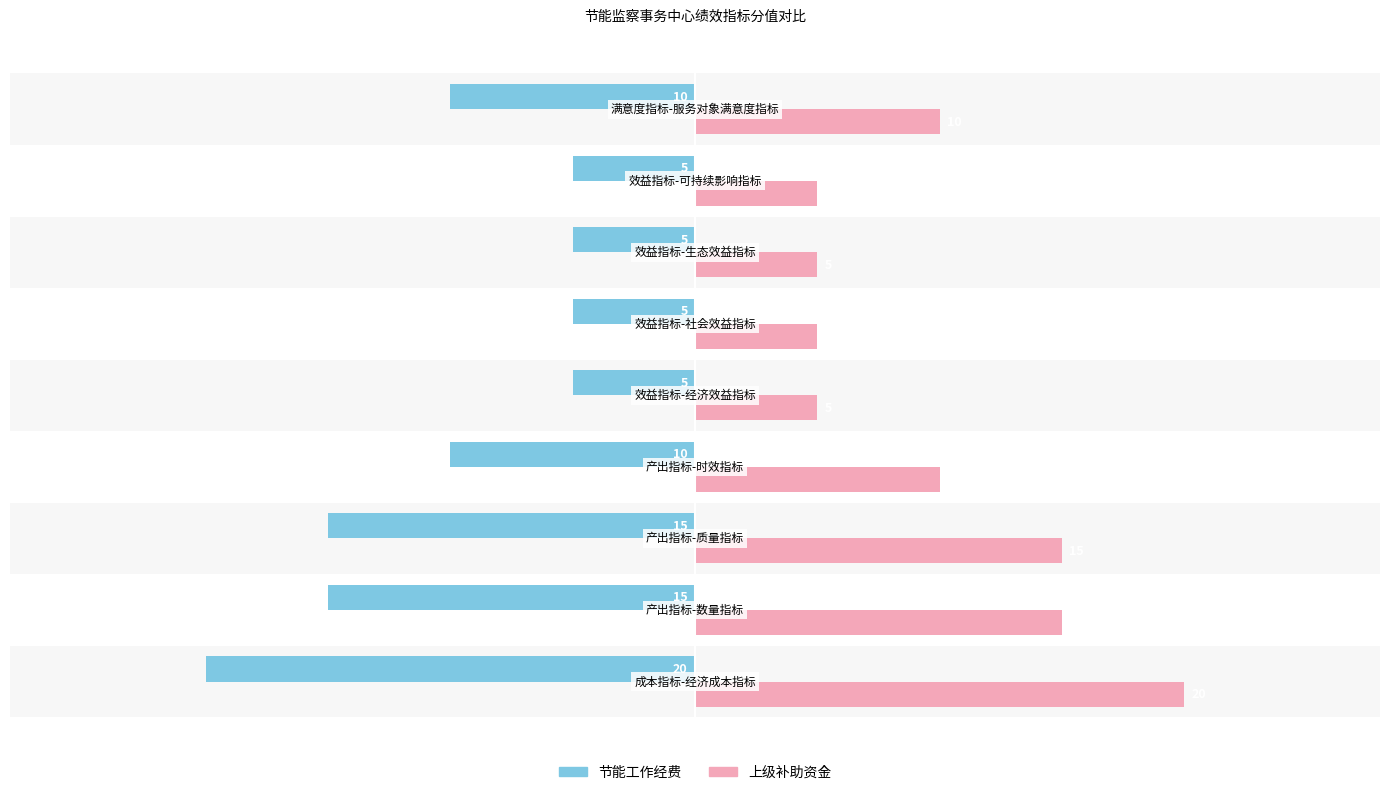

List the series in order of their overall mean, lowest first.

节能工作经费, 上级补助资金